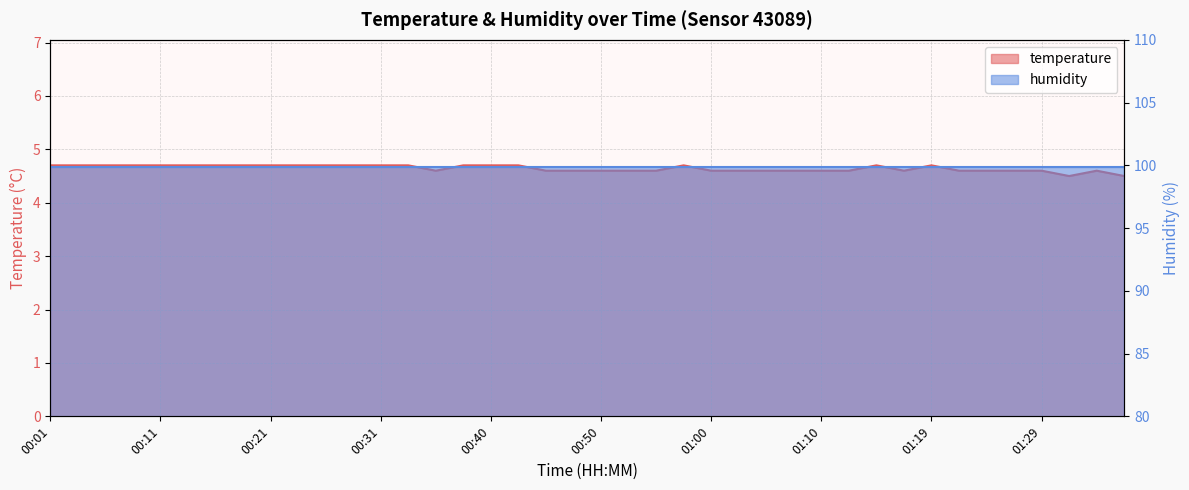

The value at 00:57 is 4.7. True or false?

True